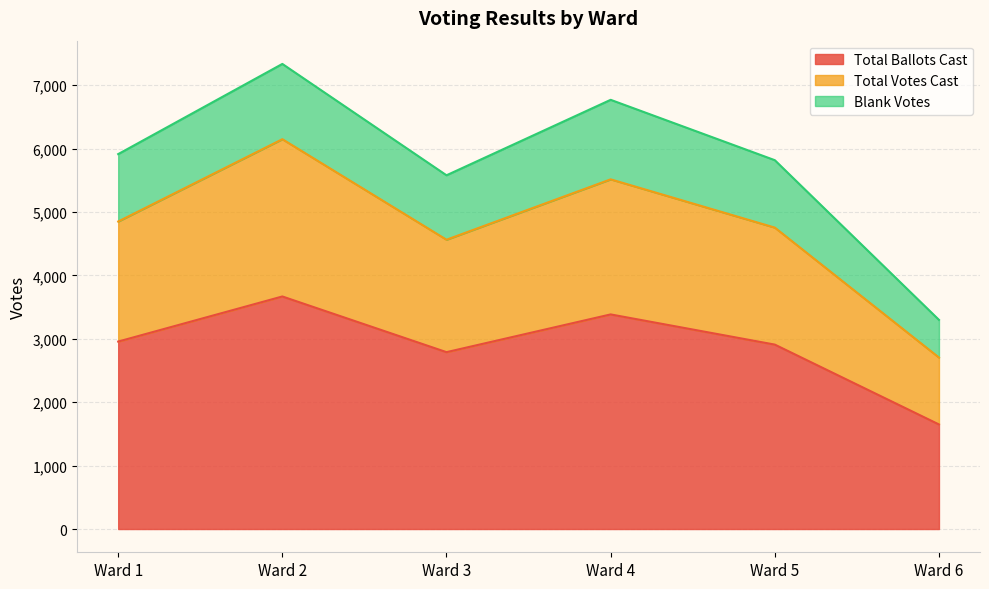

At which category does Total Votes Cast reach its first local peak?

Ward 2